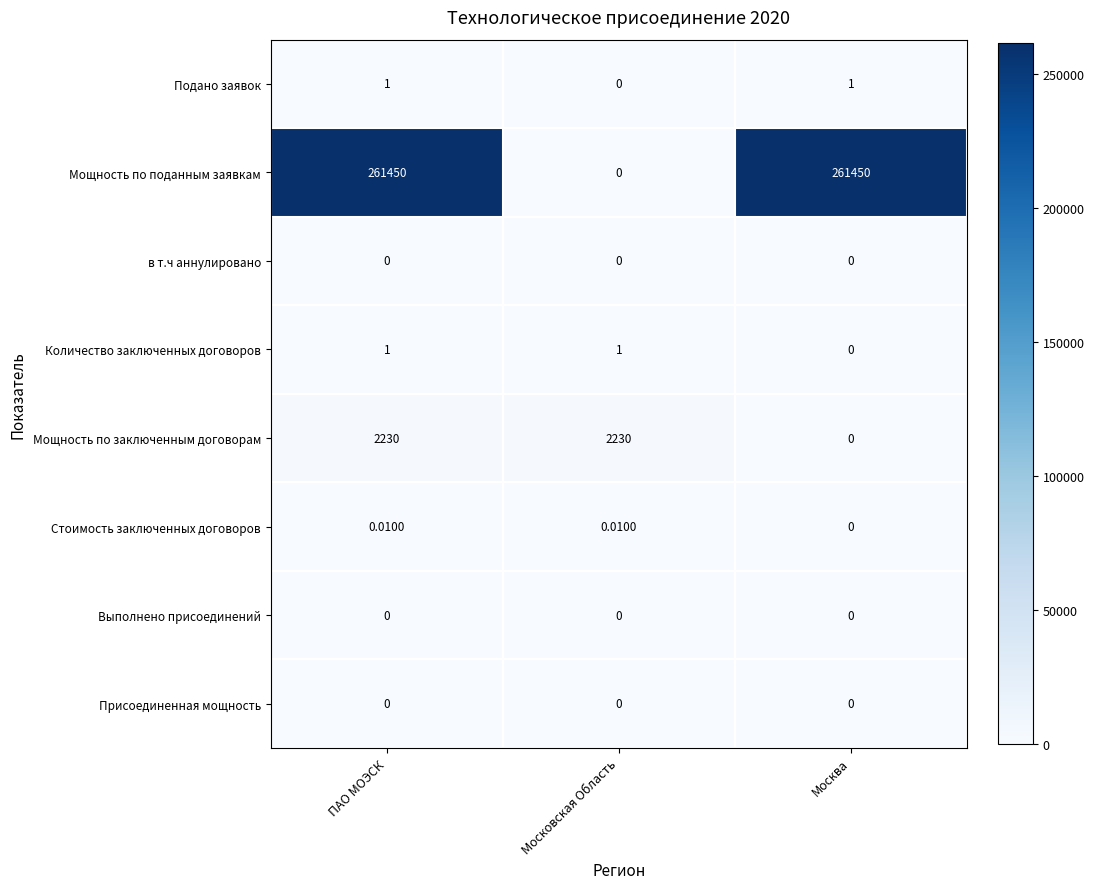

What is the spread (max minus min) of values at Москва?

261450.0